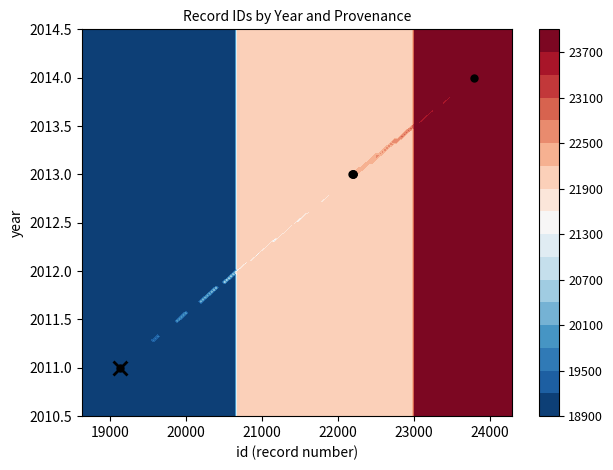

How many values are between 2013 and 2014?

5